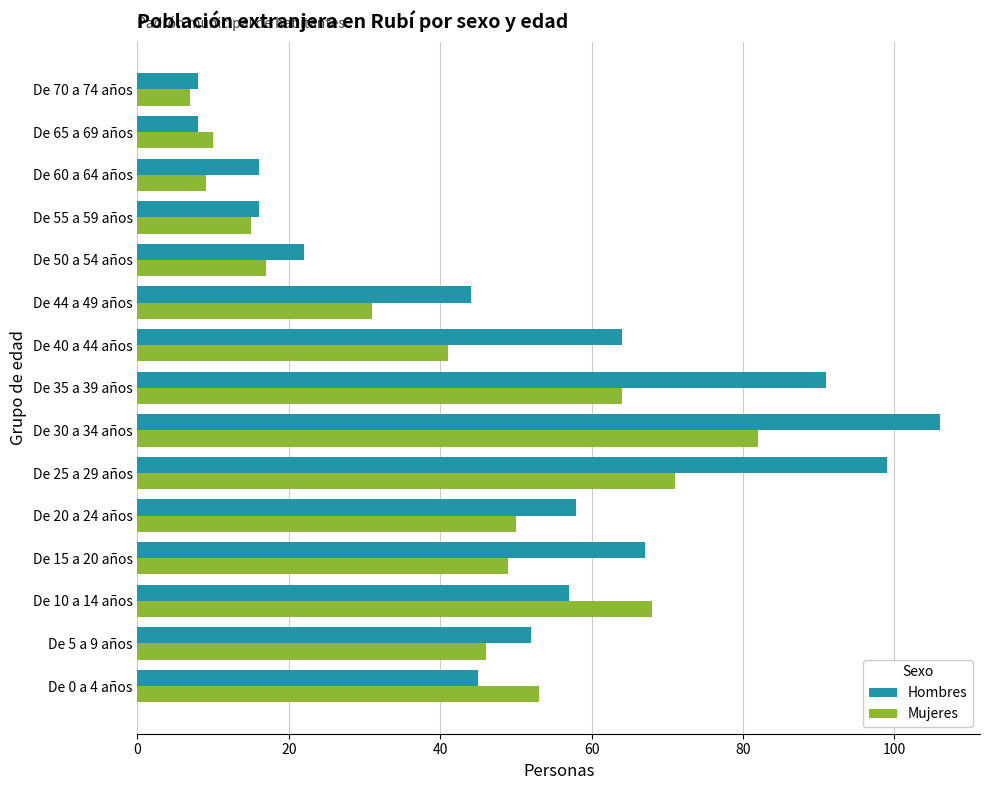

True or false: Mujeres has a value of 16 at De 65 a 69 años.

False